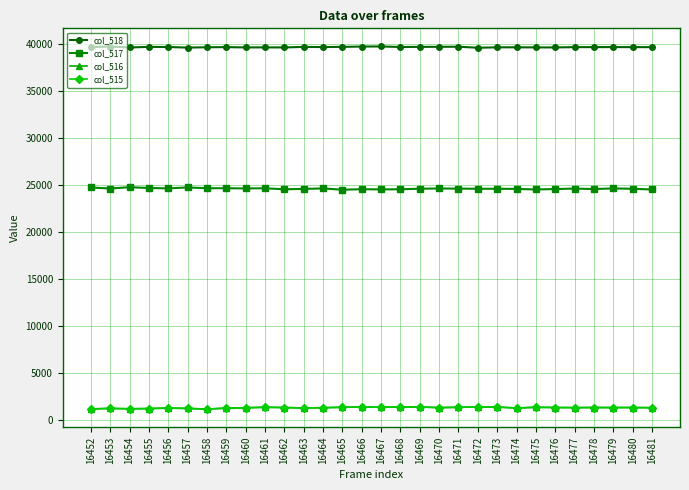

Which series has the largest total across all categories?

col_518